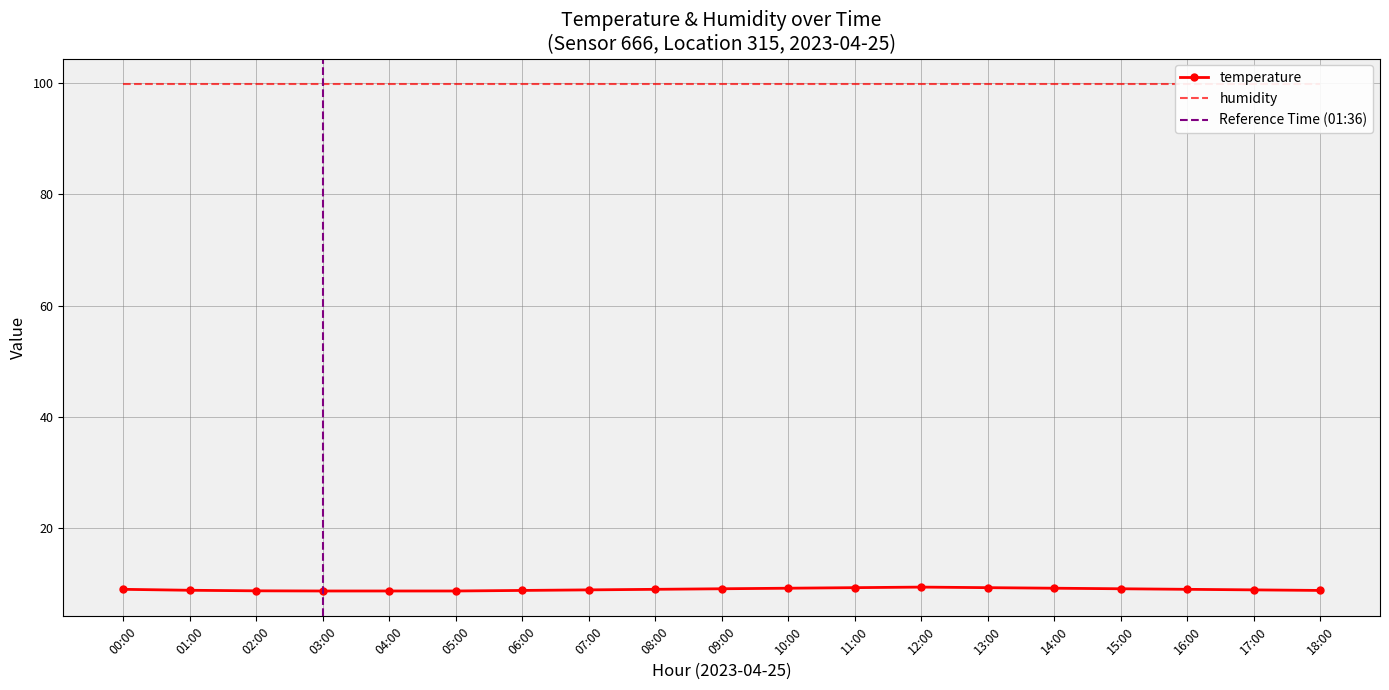

Rank the categories by value from highest to lowest.

12:00, 11:00, 13:00, 10:00, 14:00, 09:00, 15:00, 00:00, 08:00, 16:00, 07:00, 17:00, 01:00, 06:00, 18:00, 02:00, 03:00, 04:00, 05:00